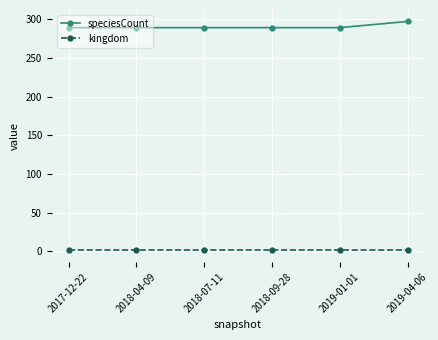

What is the approximate value of kingdom at 2018-04-09?

1